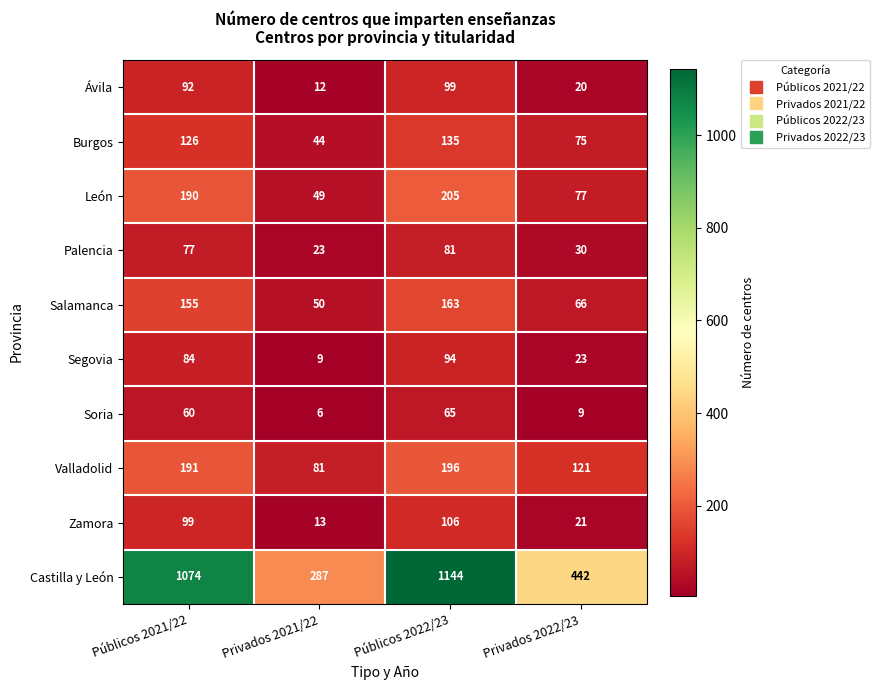

What is the difference between the maximum and minimum values in the Burgos series?

91